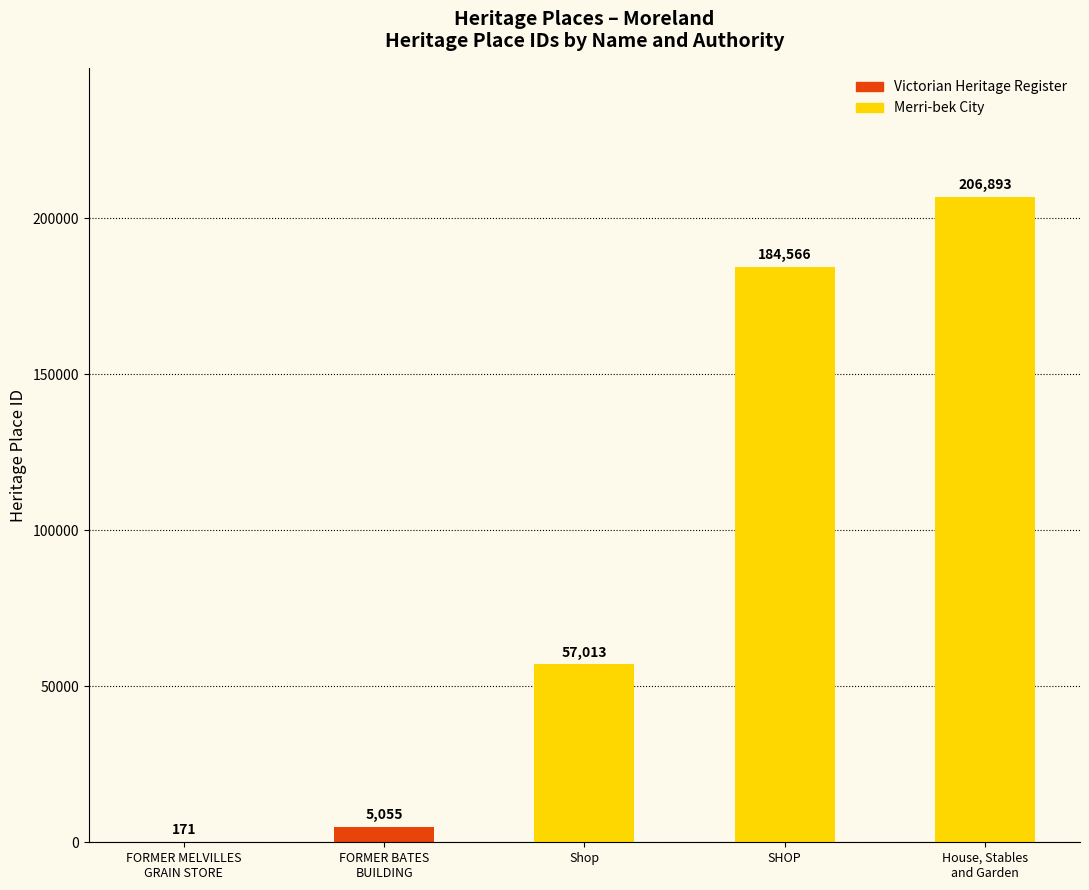

Read the value at SHOP.

184566